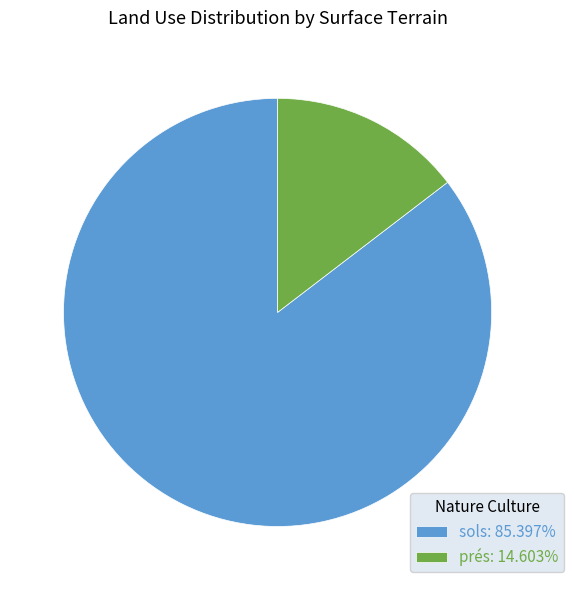

Approximately how many times larger is the value at sols: 85.397% compared to prés: 14.603%?

5.8